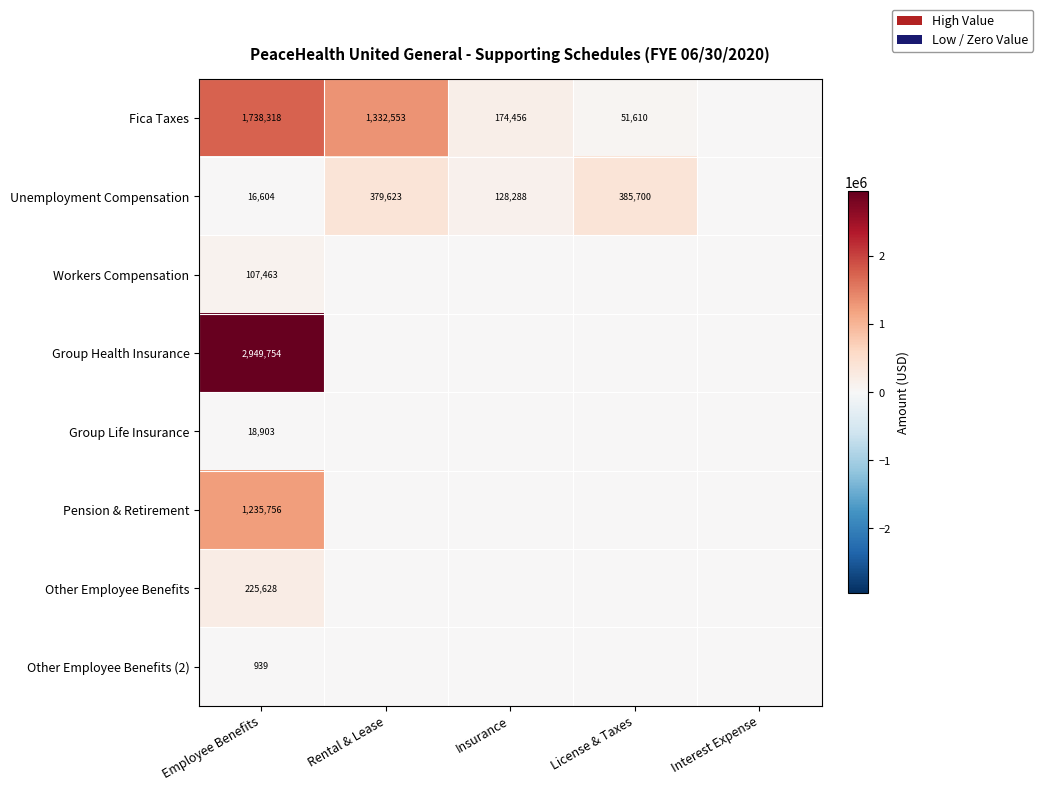

At which label does Pension & Retirement reach its minimum?

Rental & Lease